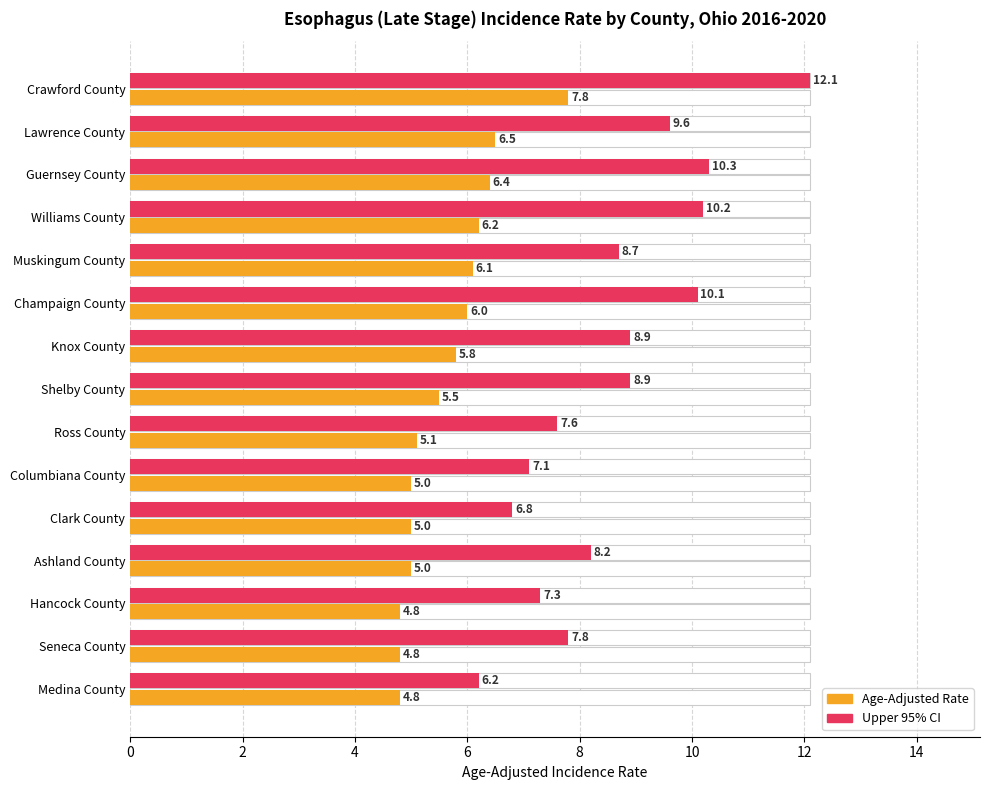

What is the label of the 3rd bar from the right?

Hancock County